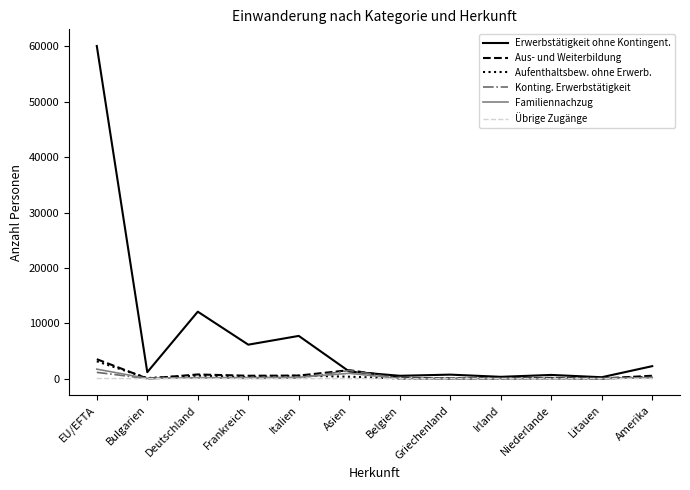

How many lines are shown in the chart?

6